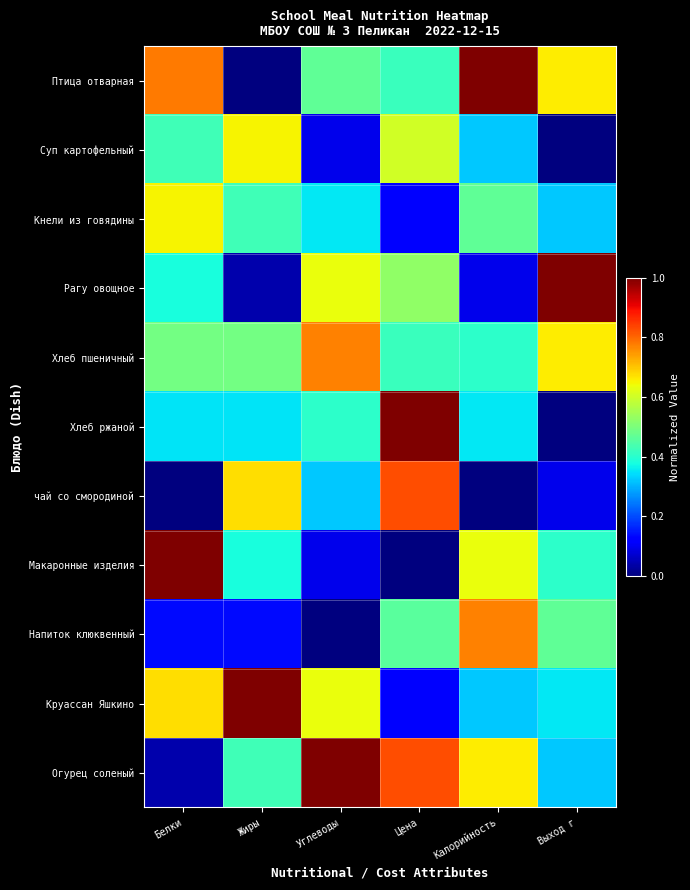

Between Калорийность and Выход г, which series saw the biggest shift?

Рагу овощное